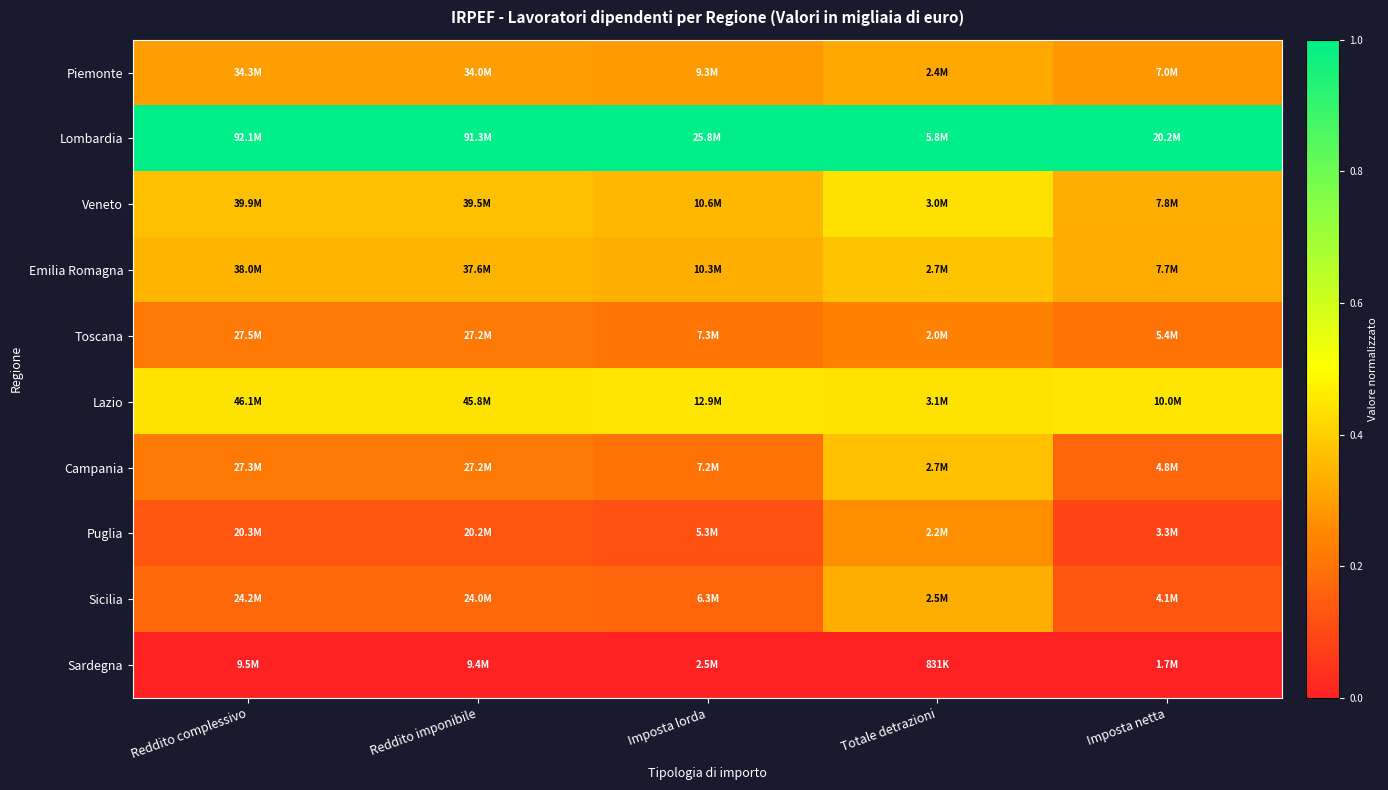

At how many categories does at least one series exceed 0?

5